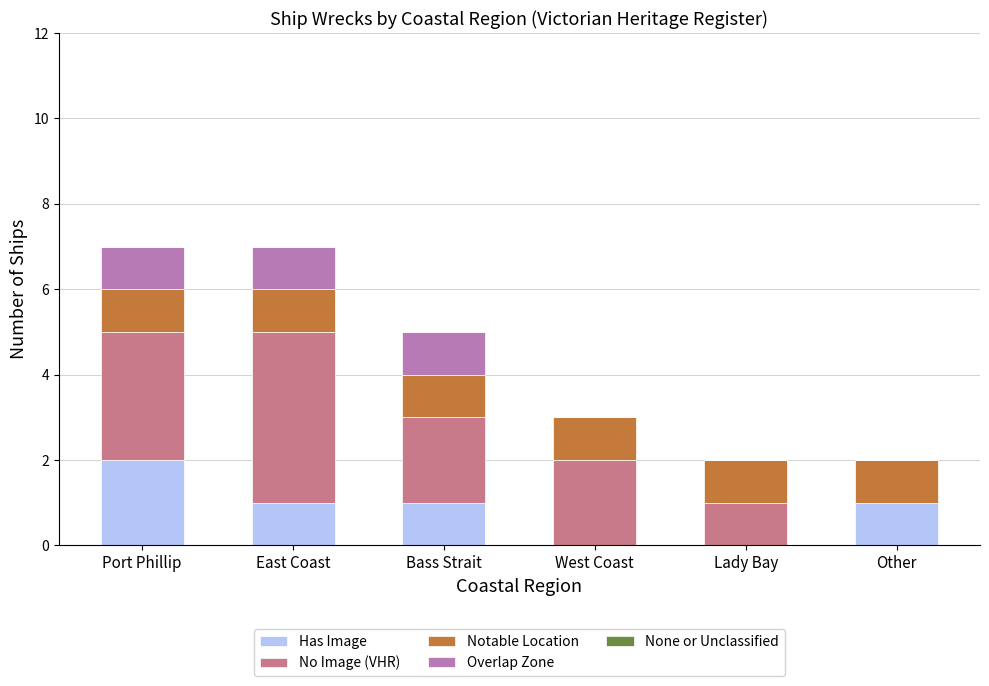

Is it true that Has Image equals 0 at Lady Bay?

True